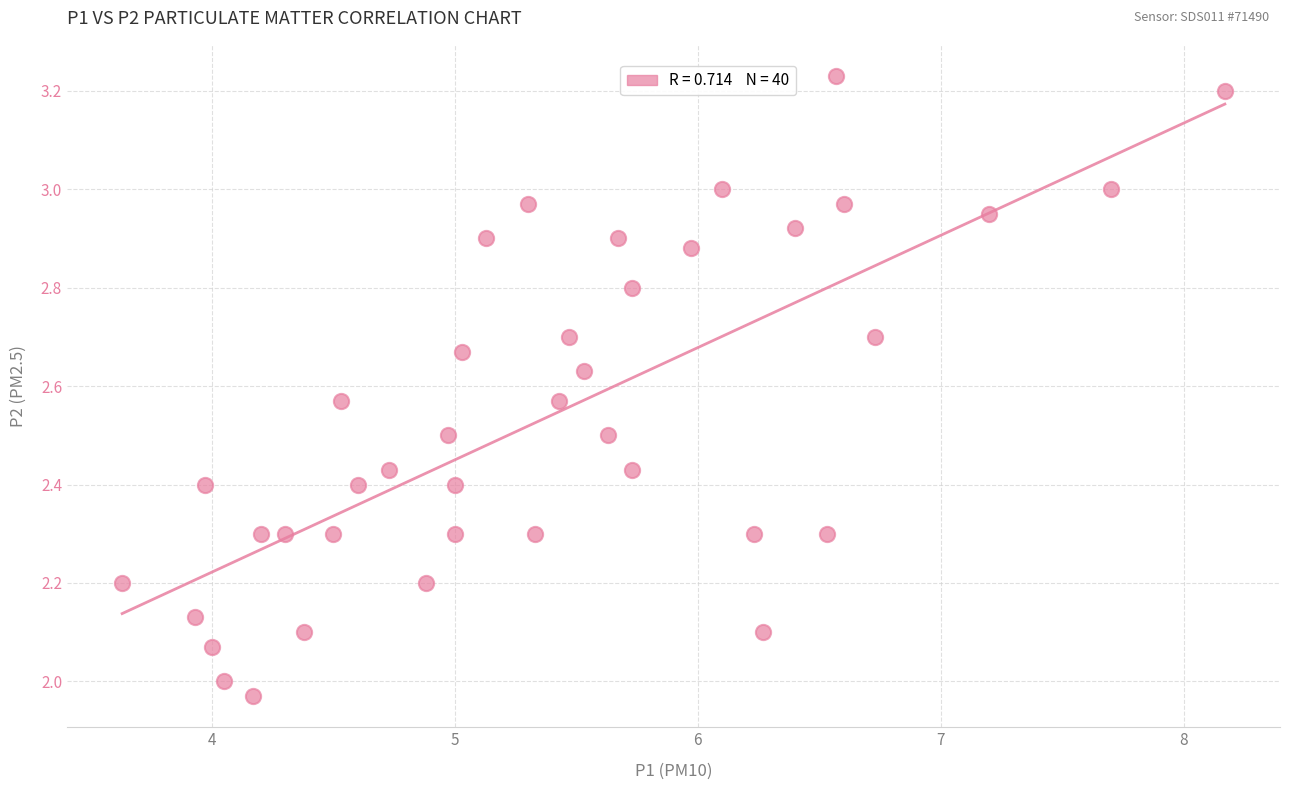

What is the range of X values (max minus min)?

4.5